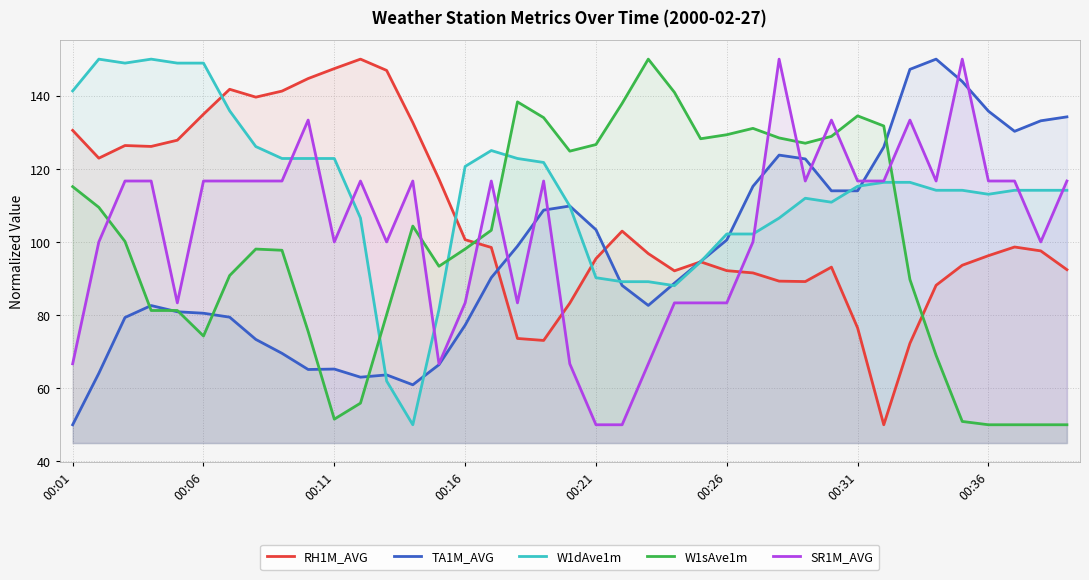

The value of W1sAve1m at 34 is 17.5. True or false?

False